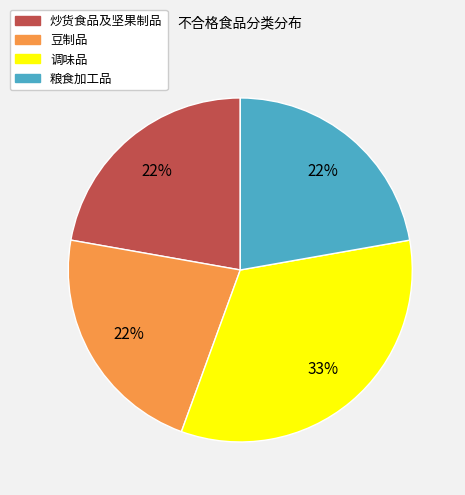

How many slices are in this pie chart?

4